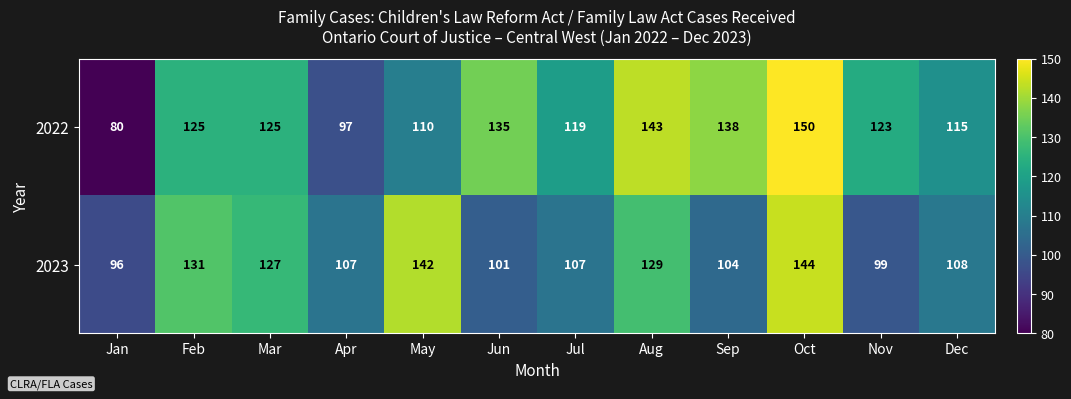

Rank the series by their maximum value, from lowest to highest.

2023, 2022